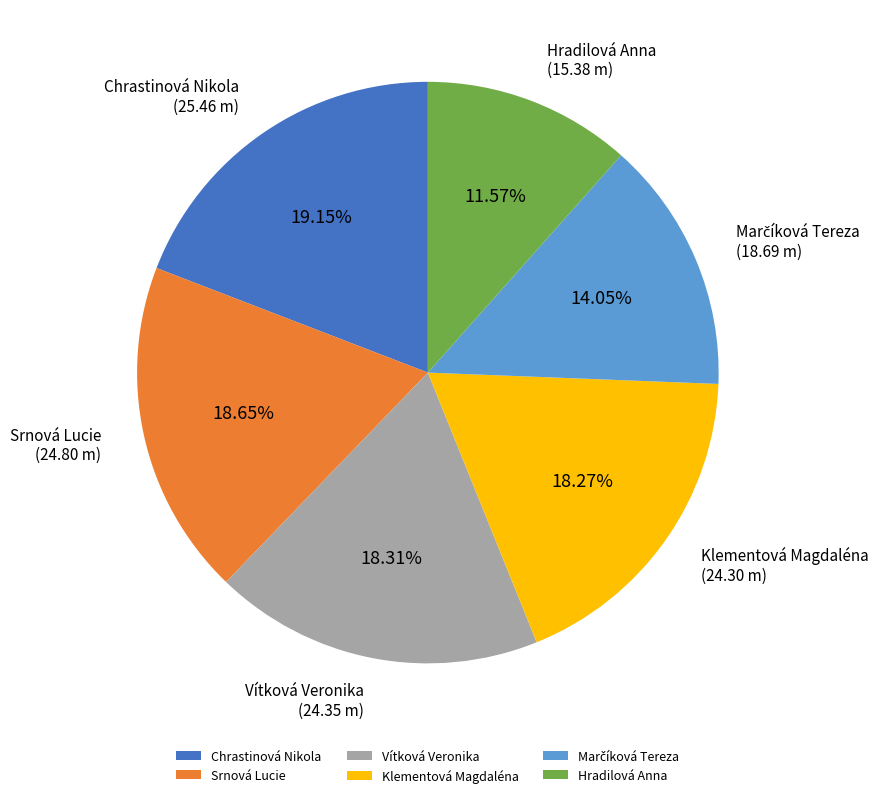

To the nearest percent, what portion does Hradilová Anna represent?

12%